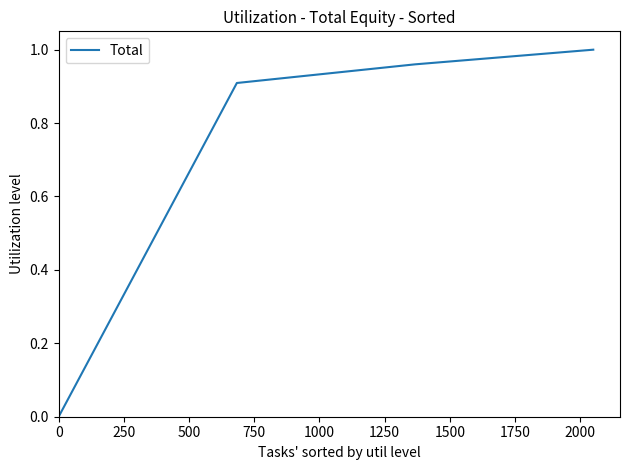

What is the sum of all values?

2.9